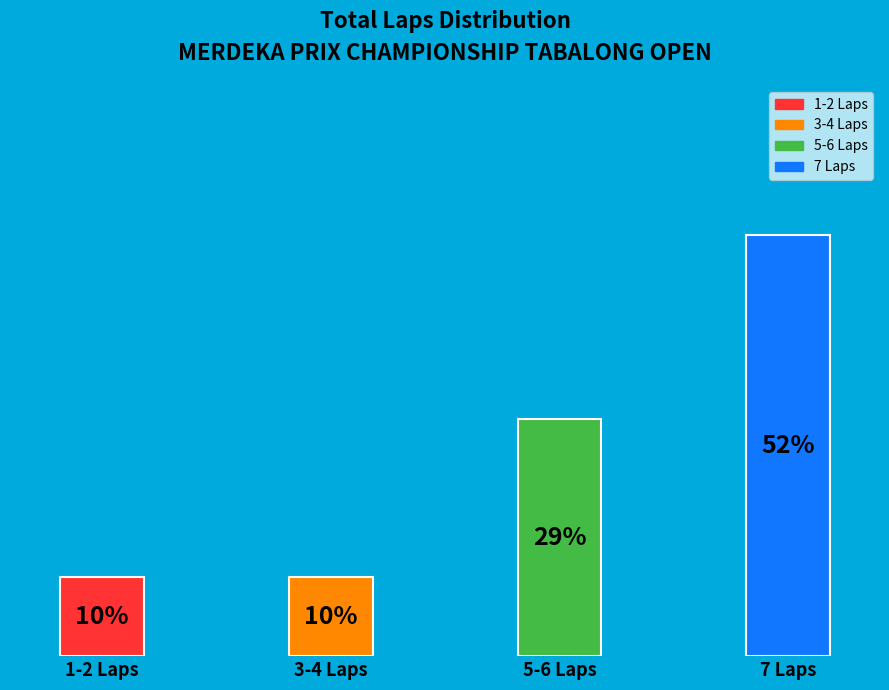

True or false: SUYIT ROLIS accounts for 1% of the total.

False